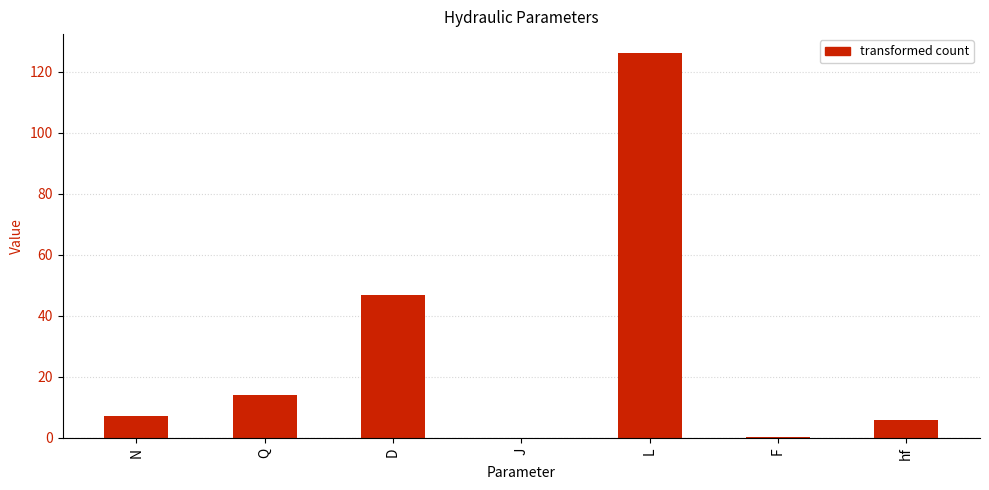

What is the sum of all values?

200.0